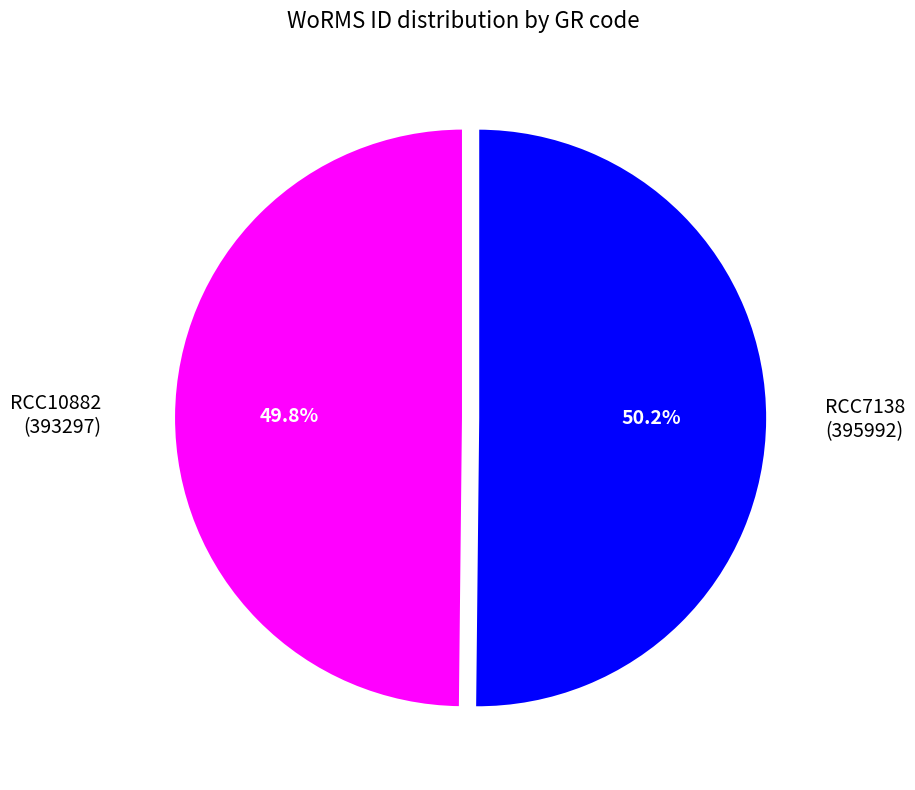

What percentage is NOT represented by RCC10882?

50.2%